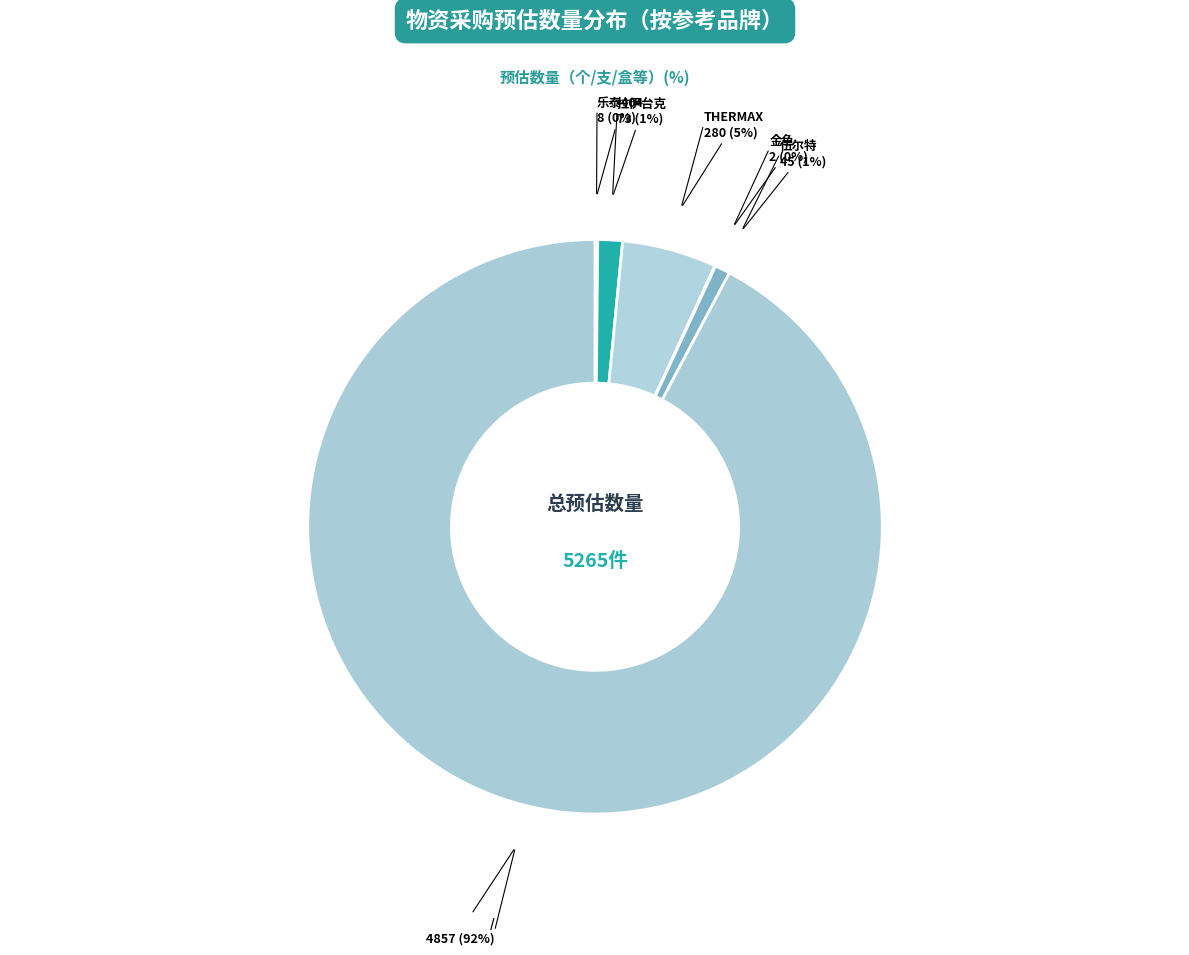

Does any single category account for the majority?

Yes